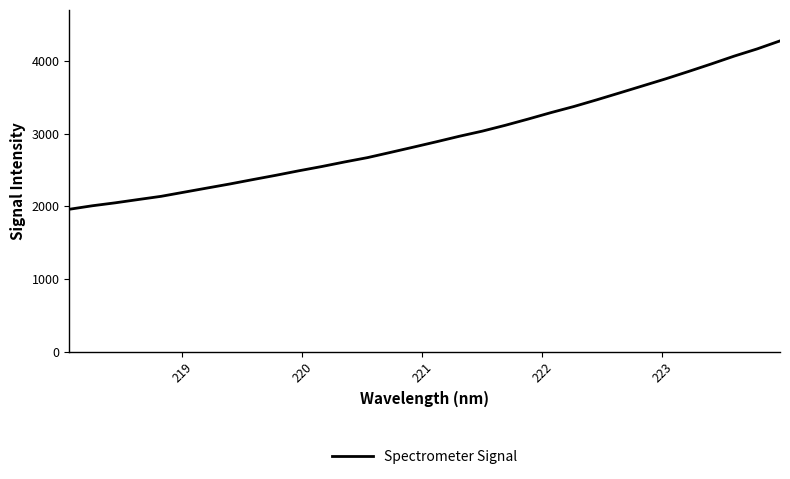

What is the greatest value displayed?

4277.4